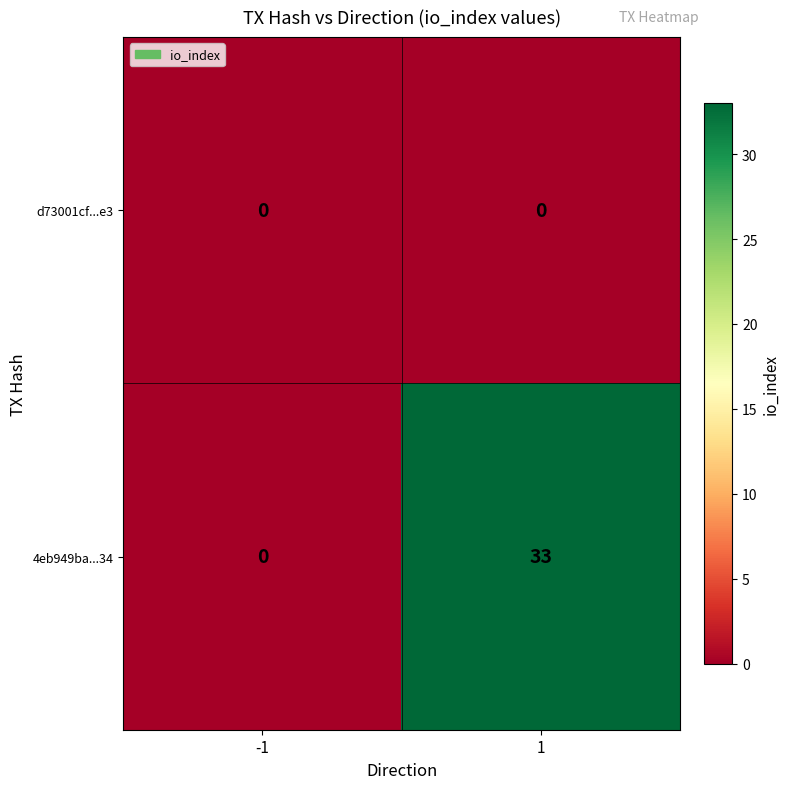

Rank the series by their maximum value, from lowest to highest.

d73001cf...e3, 4eb949ba...34